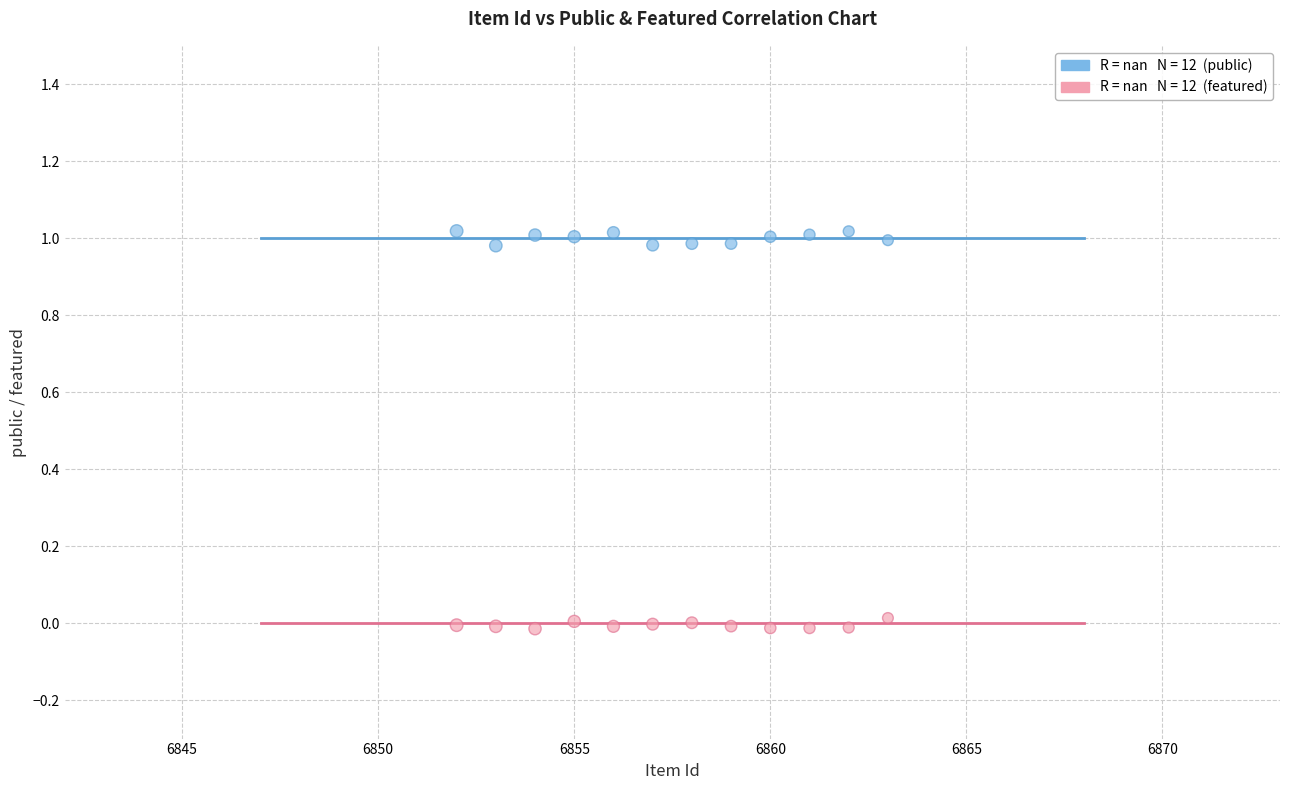

Across all data points, what is the range of X values (max minus min)?

11.0